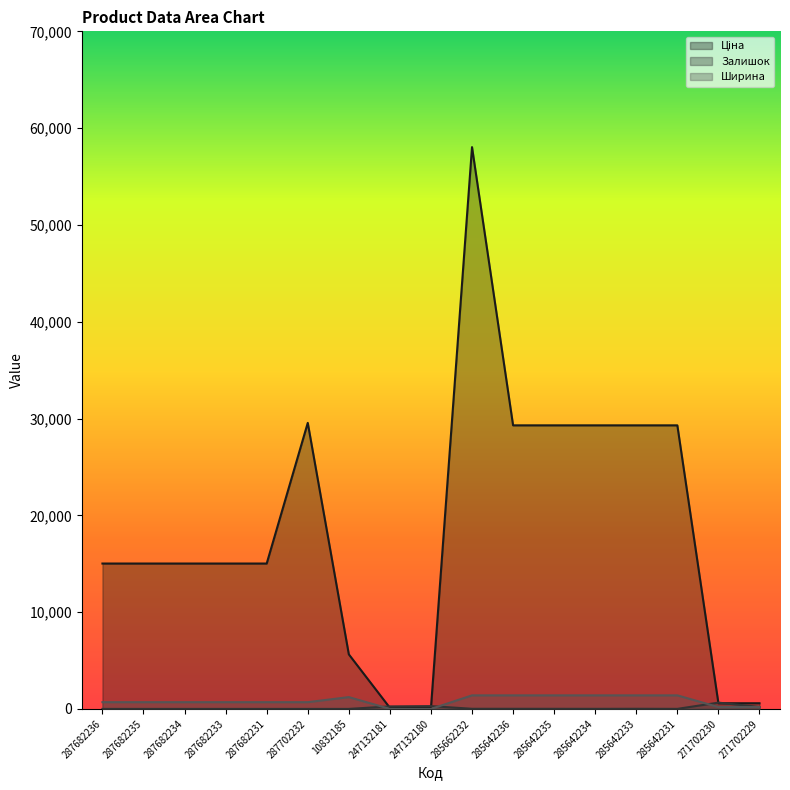

Between 285642233 and 271702229, which series saw the biggest shift?

Ціна